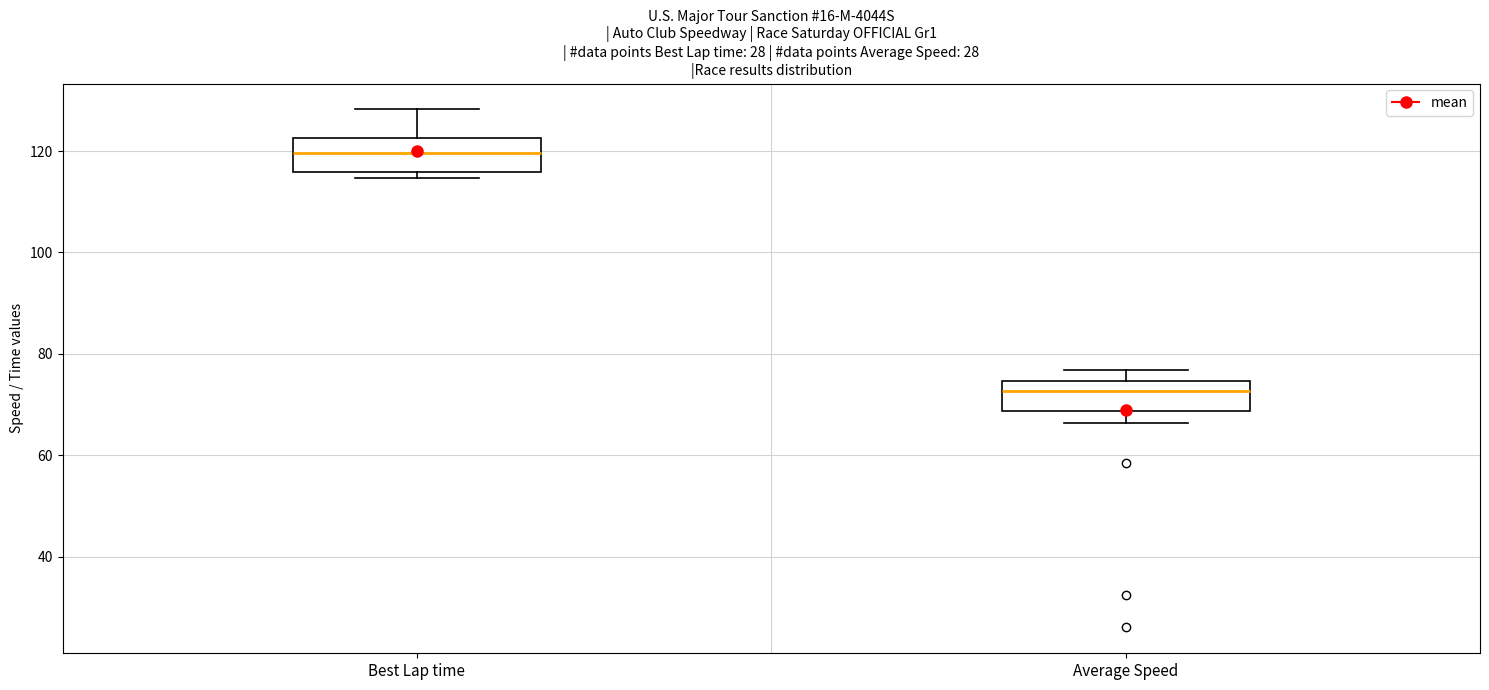

Which box's median line is the highest?

Best Lap time